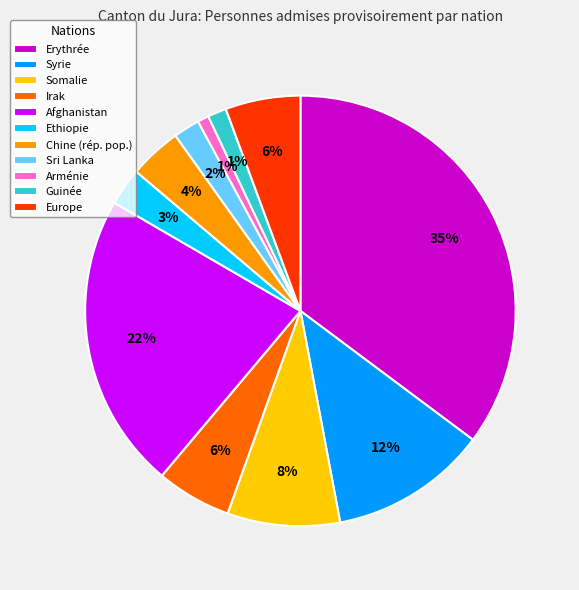

Which slice is the largest?

Erythrée